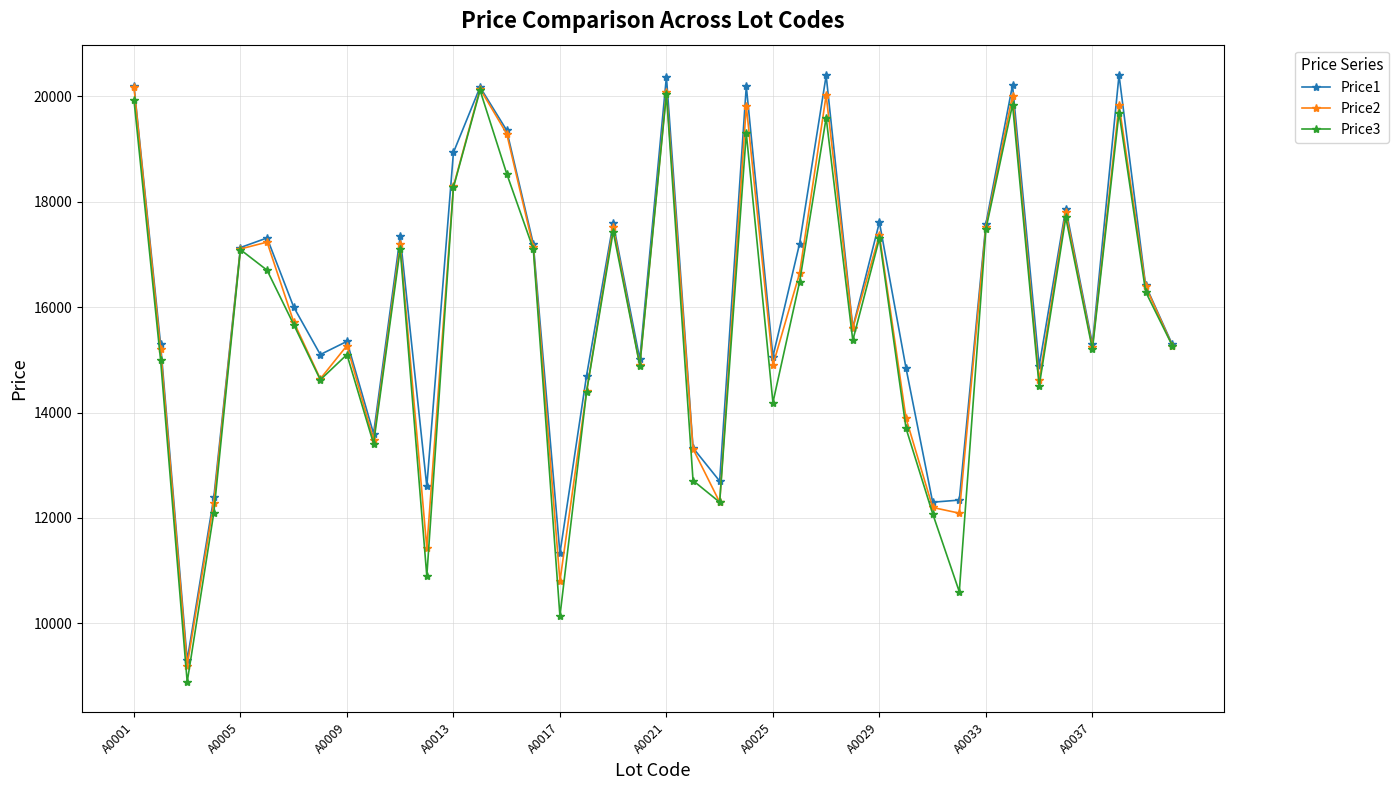

What is the minimum value shown in the chart?

8889